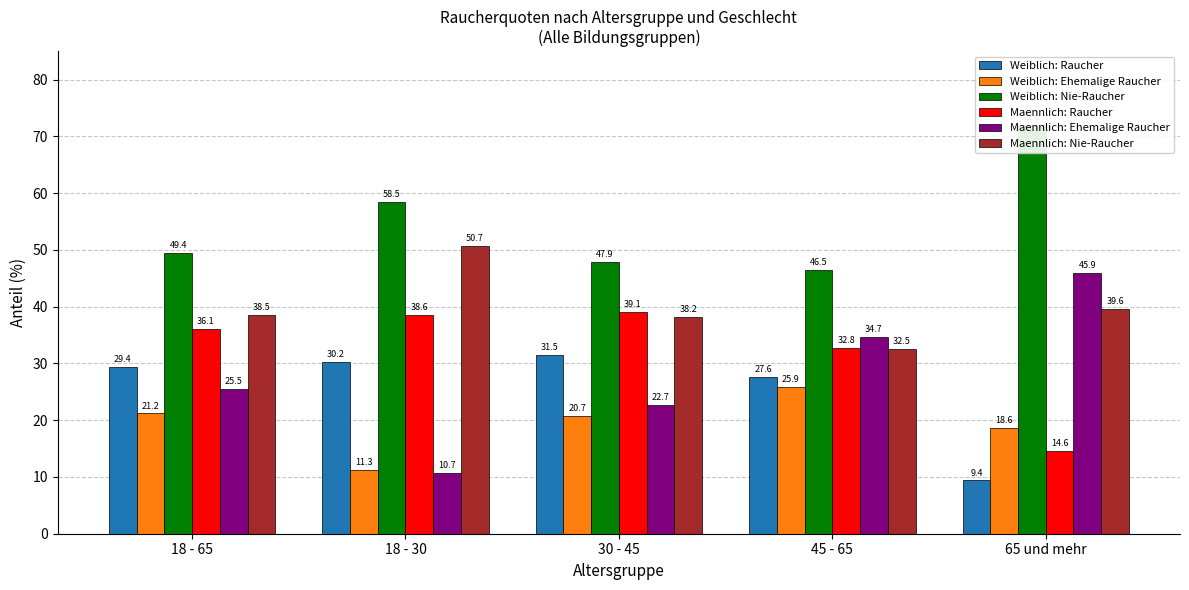

How many data points does each series have?

5